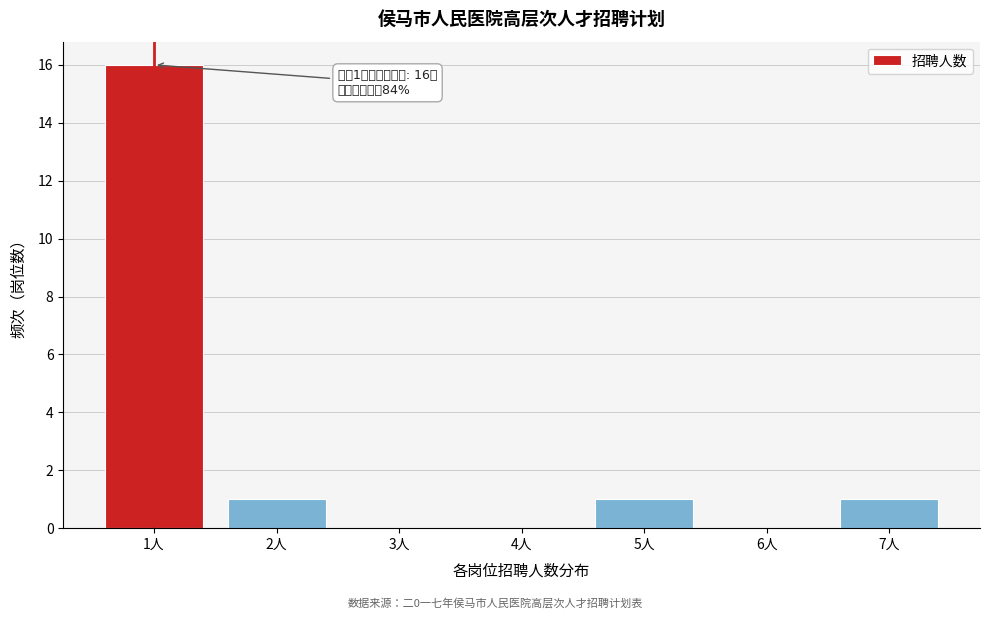

Over which range of the x-axis is the bar tallest?

0.5 to 1.5